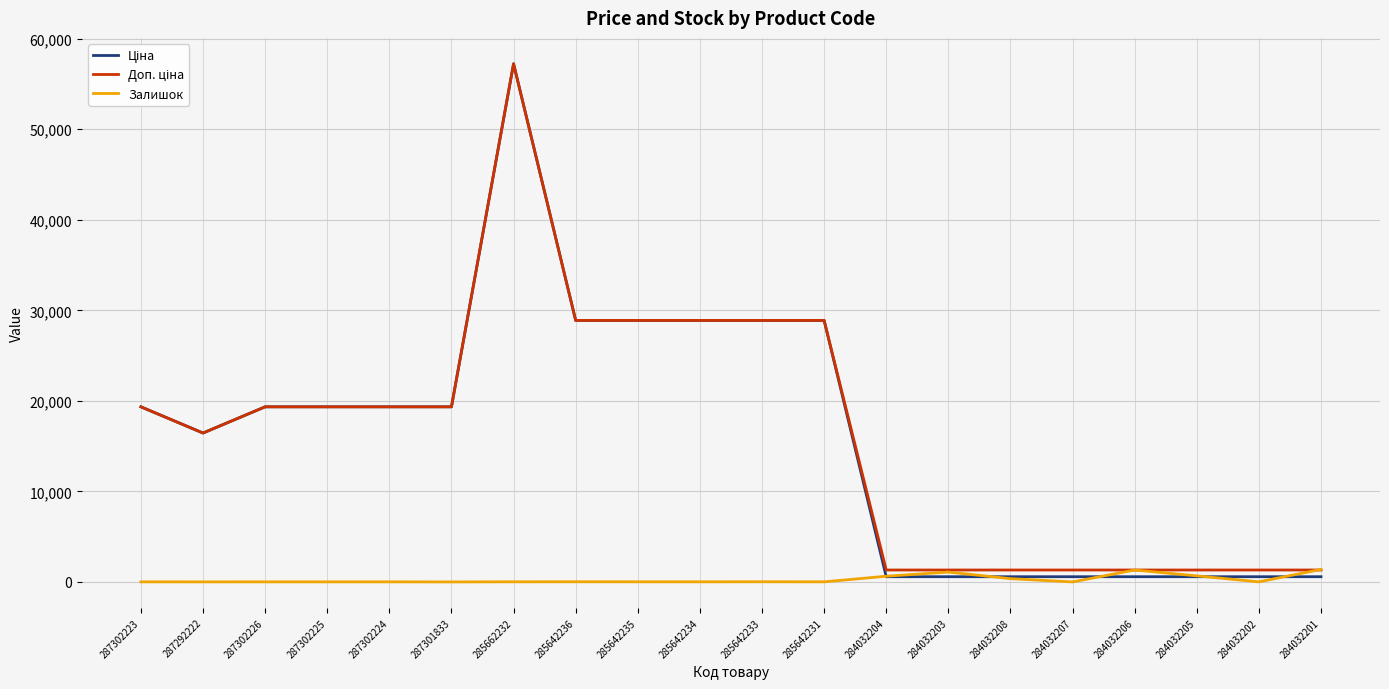

At which category is the sum across all series the highest?

285662232